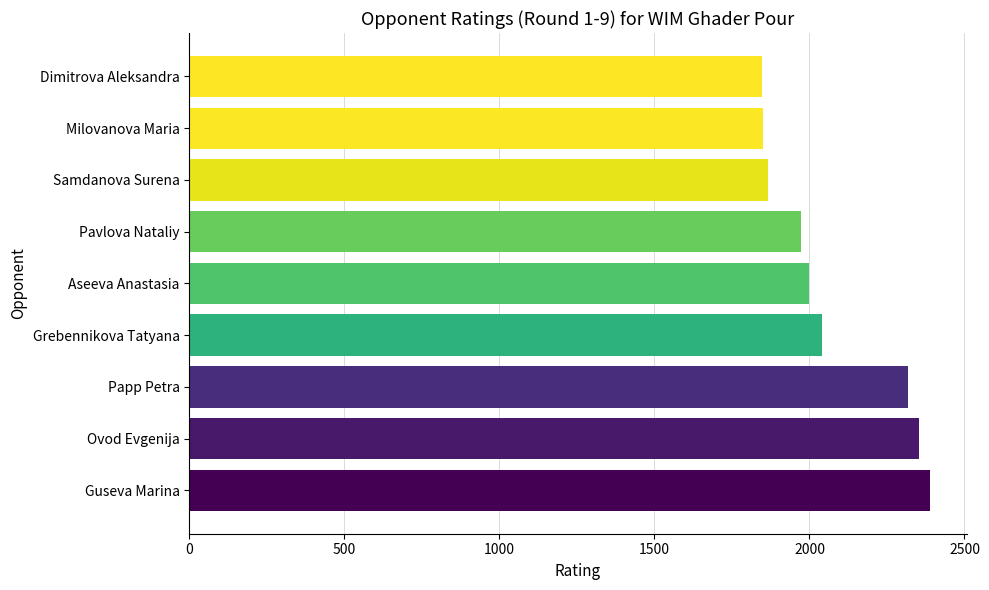

The value at Grebennikova Tatyana is 1283. True or false?

False